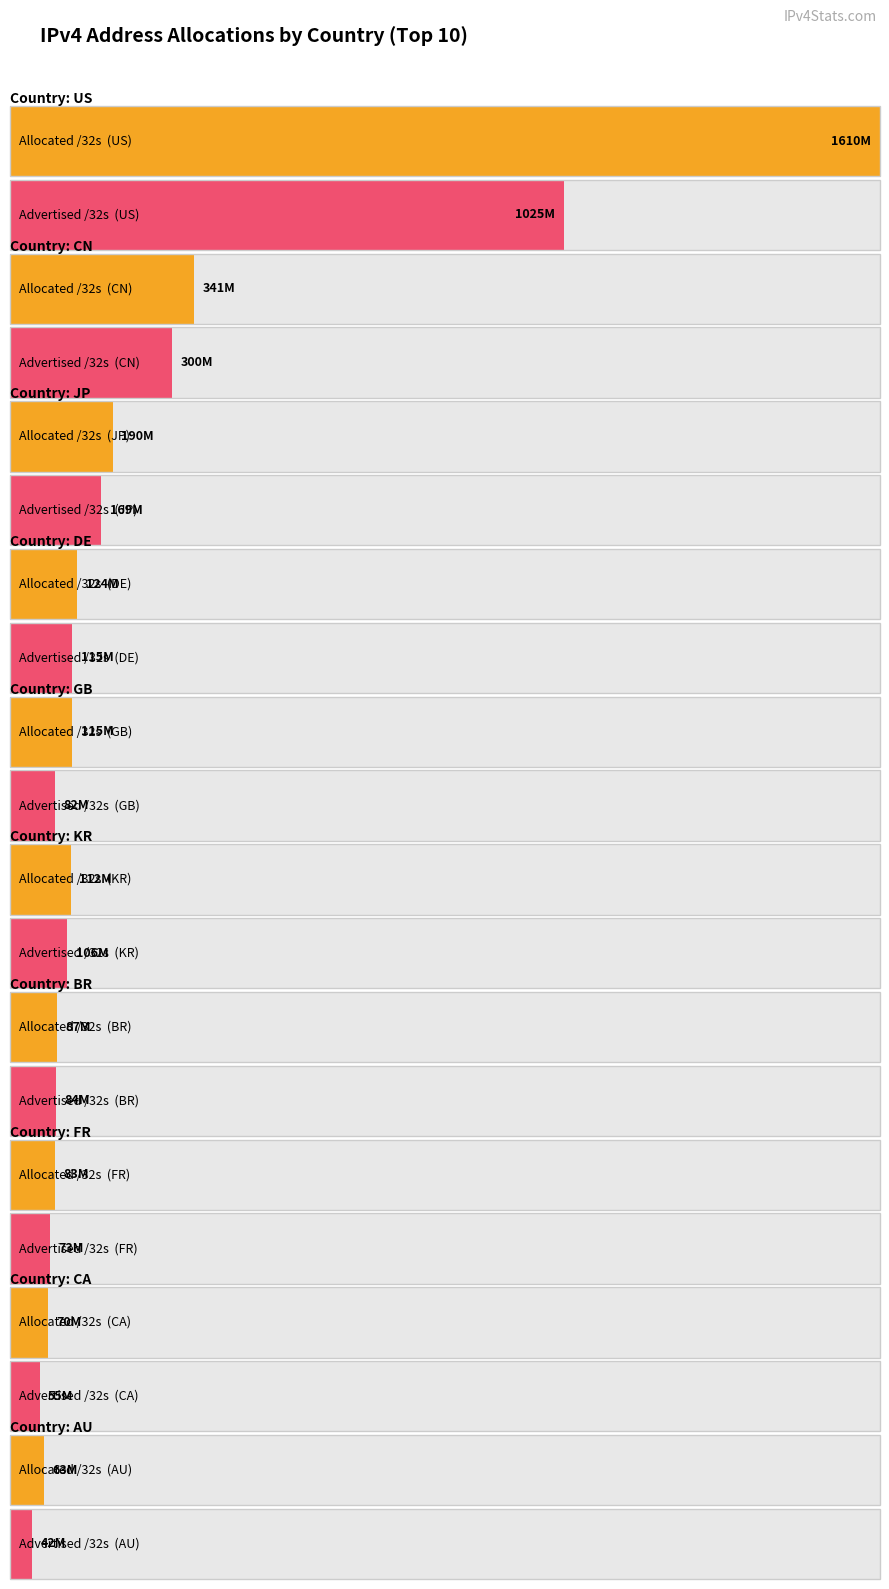

Which label corresponds to the largest value in the chart?

US